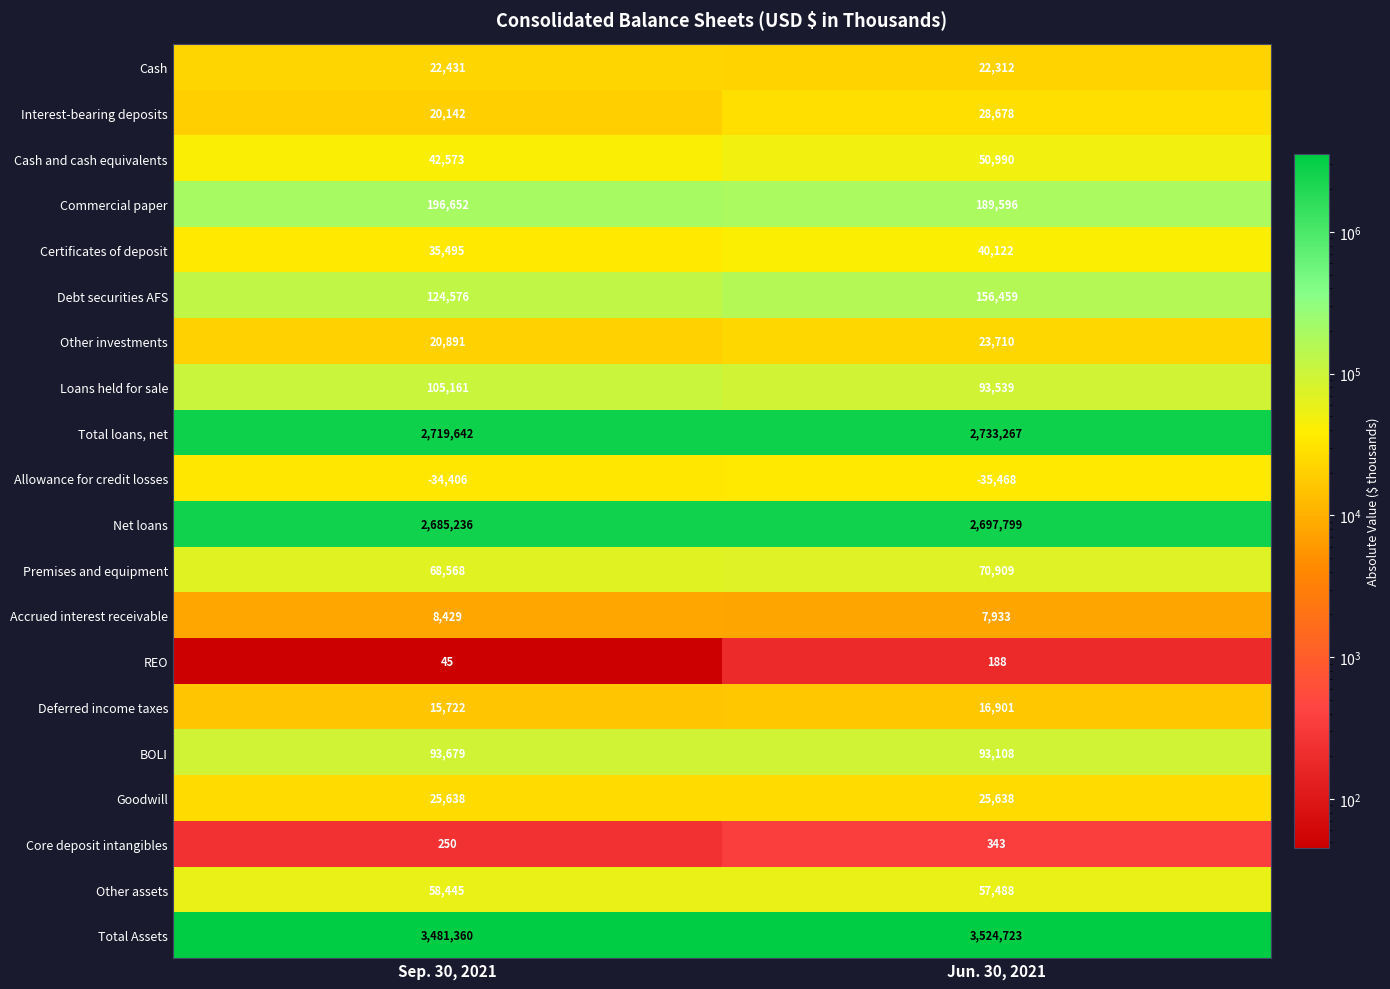

What is the sum of all Loans held for sale values?

198700